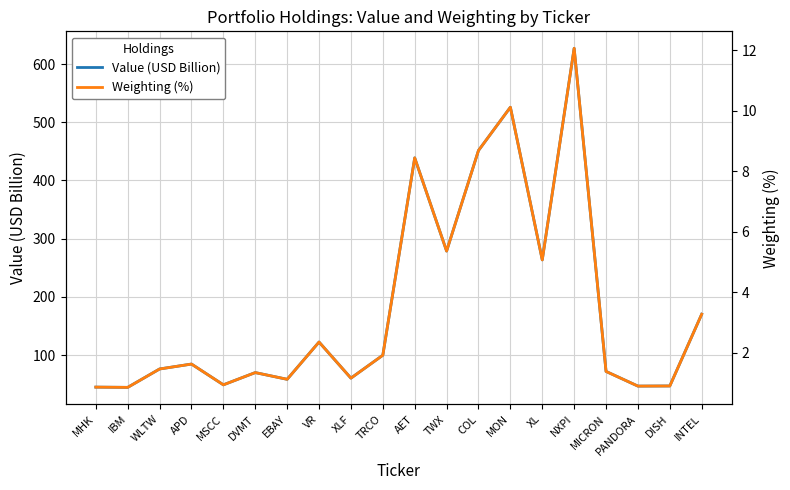

Reading left to right, transcribe all the data shown in this chart.

Value (USD Billion): 44.9	44.5	76.1	84.5	48.9	69.9	58.3	122.4	60.3	99.7	438.7	278.7	451.4	525.7	263.5	627.0	71.9	46.7	46.9	170.2
Weighting (%): 0.9	0.9	1.5	1.6	0.9	1.3	1.1	2.4	1.2	1.9	8.4	5.4	8.7	10.1	5.1	12.1	1.4	0.9	0.9	3.3